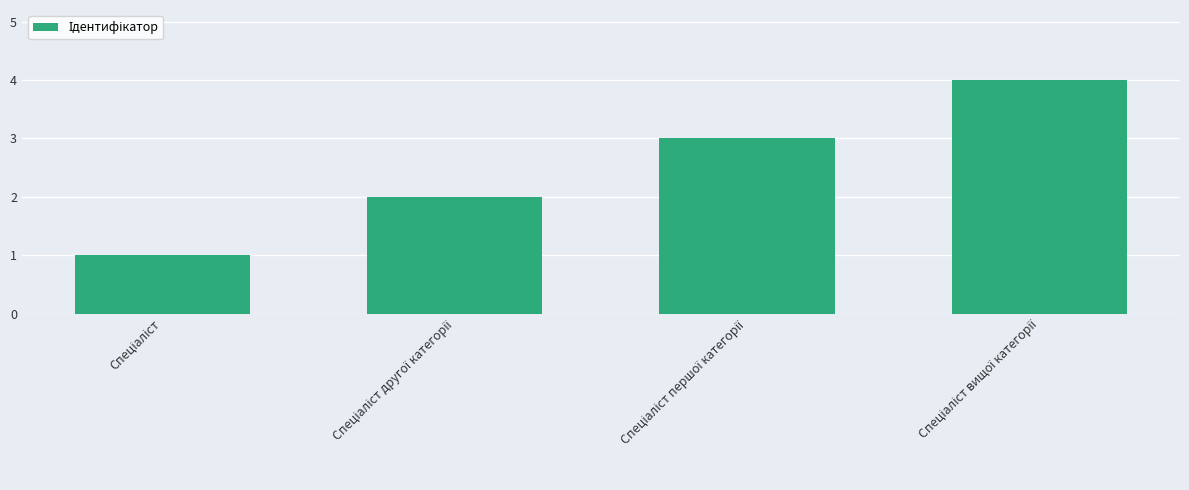

What is the value of the 2nd bar from the left?

2